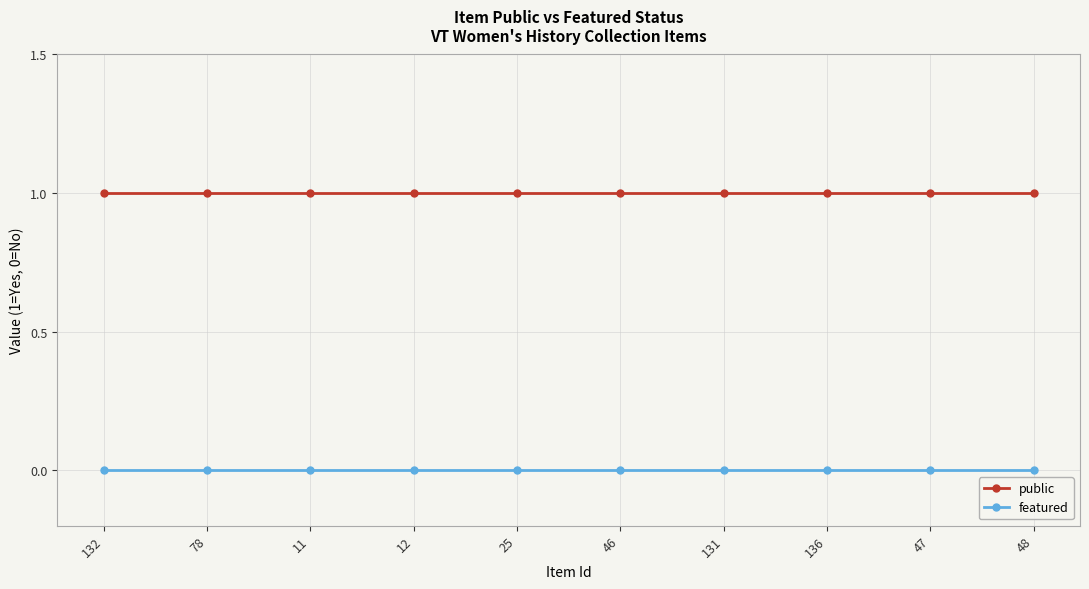

What is the label of the 9th point from the right?

78